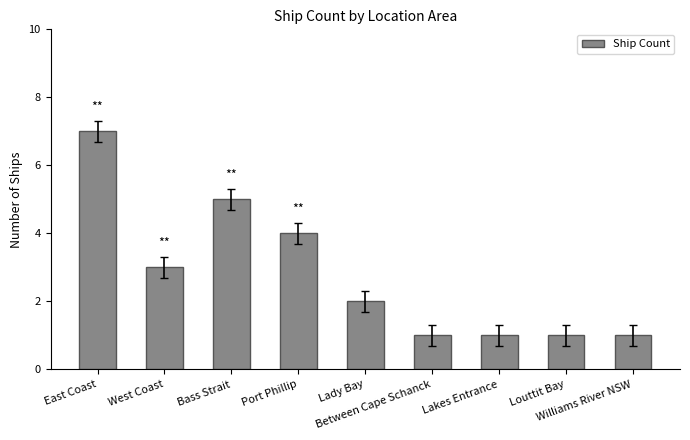

Reading left to right, list all the values displayed in this chart.

7	3	5	4	2	1	1	1	1